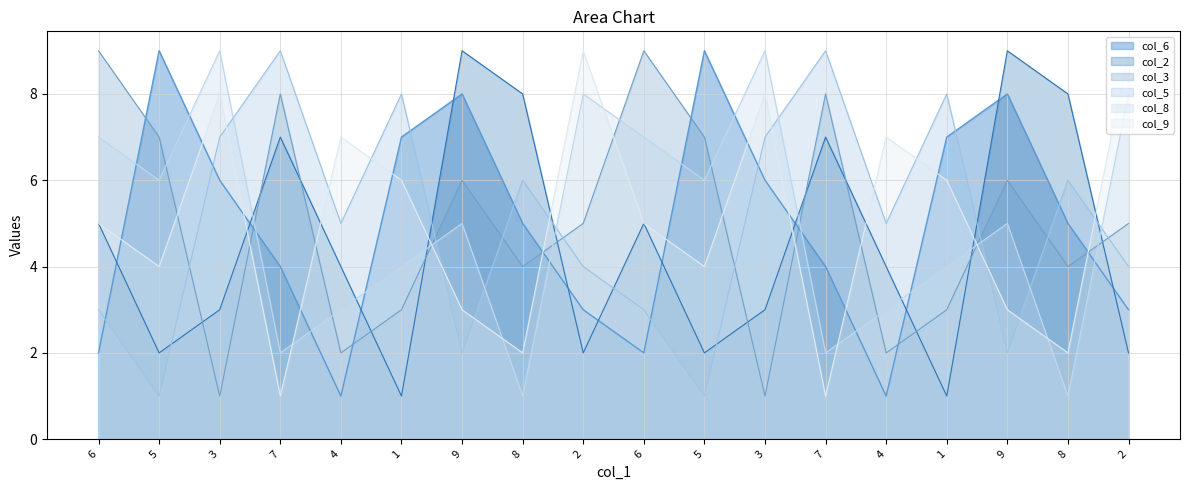

What is the label of the 8th point from the right?

5